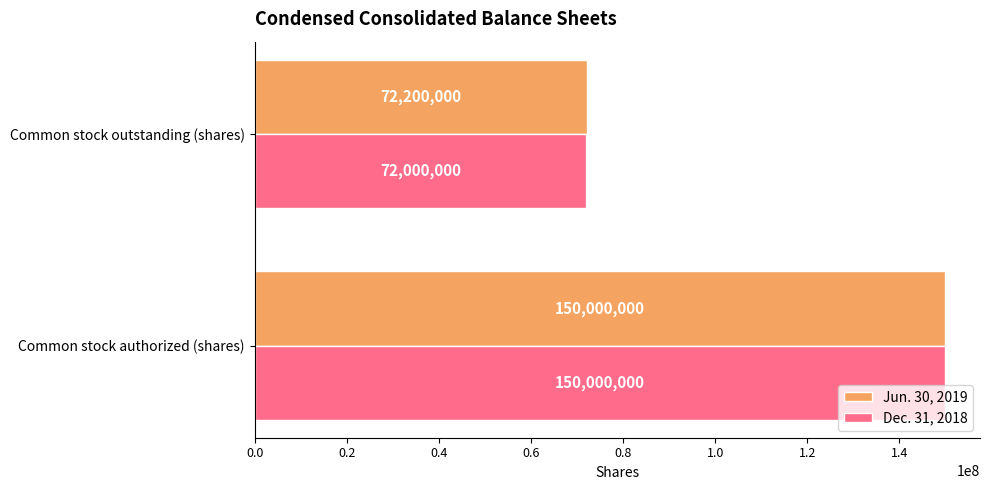

List the series in order of their overall mean, highest first.

Jun. 30, 2019, Dec. 31, 2018